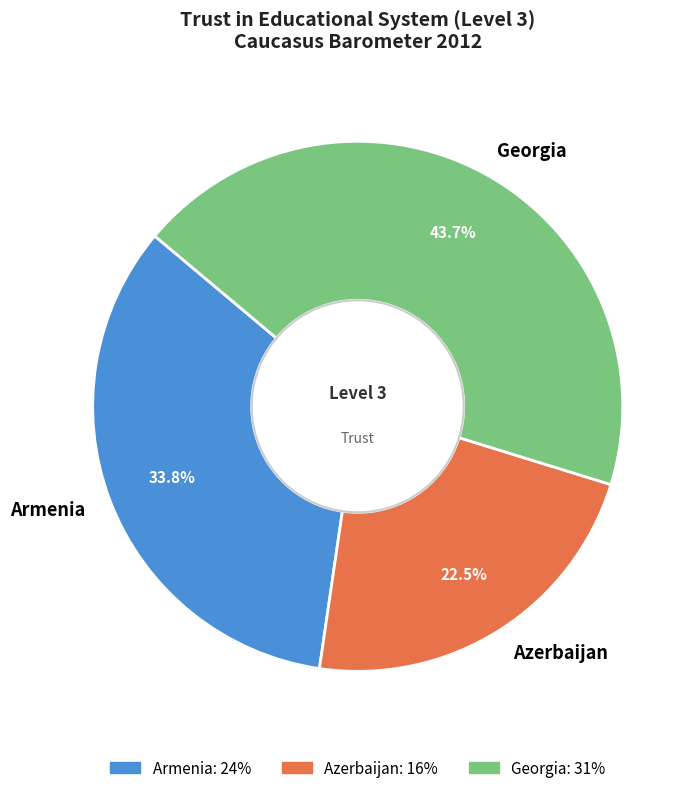

What percentage is the Georgia slice, to the nearest percent?

44%